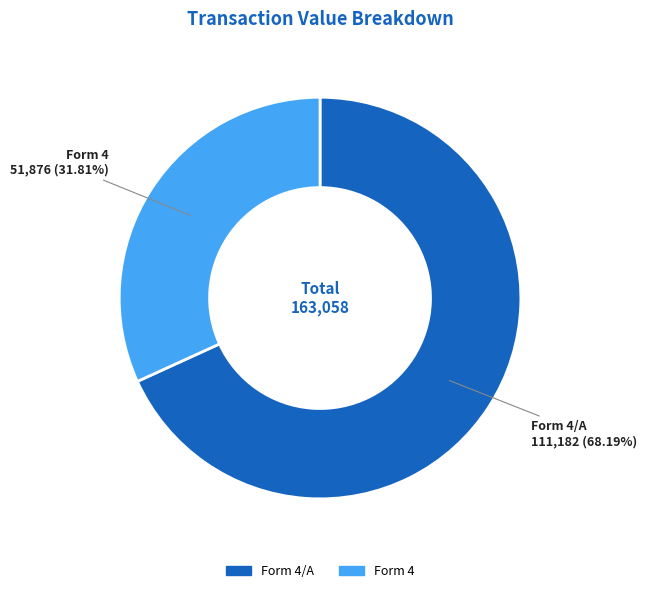

Is there a majority slice in this chart?

Yes